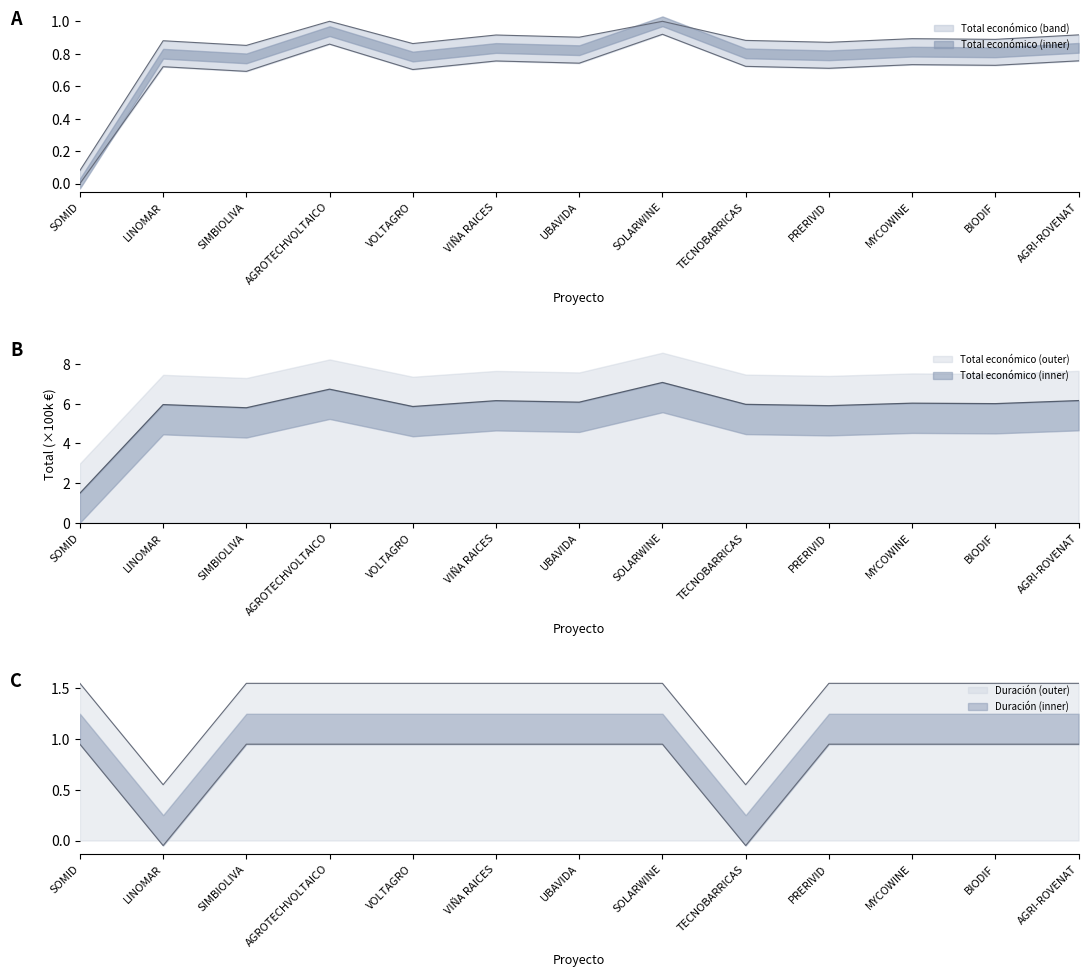

True or false: Total económico and Año de inicio intersect in this chart.

False